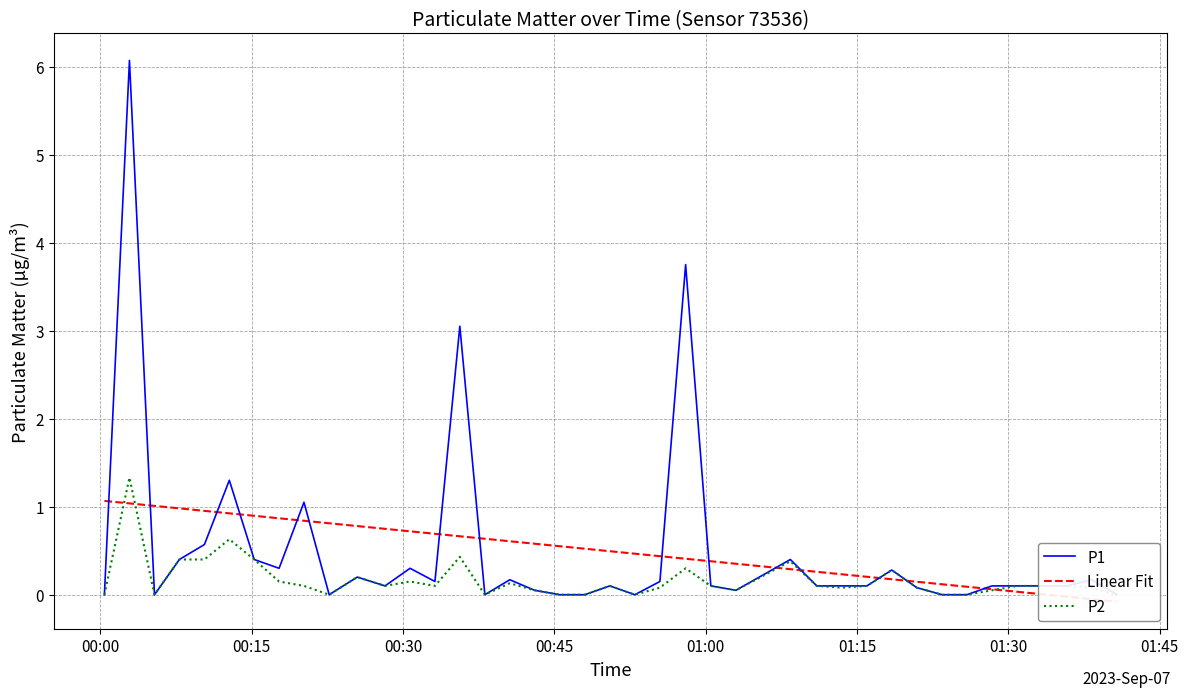

At how many categories does at least one series exceed 3?

3